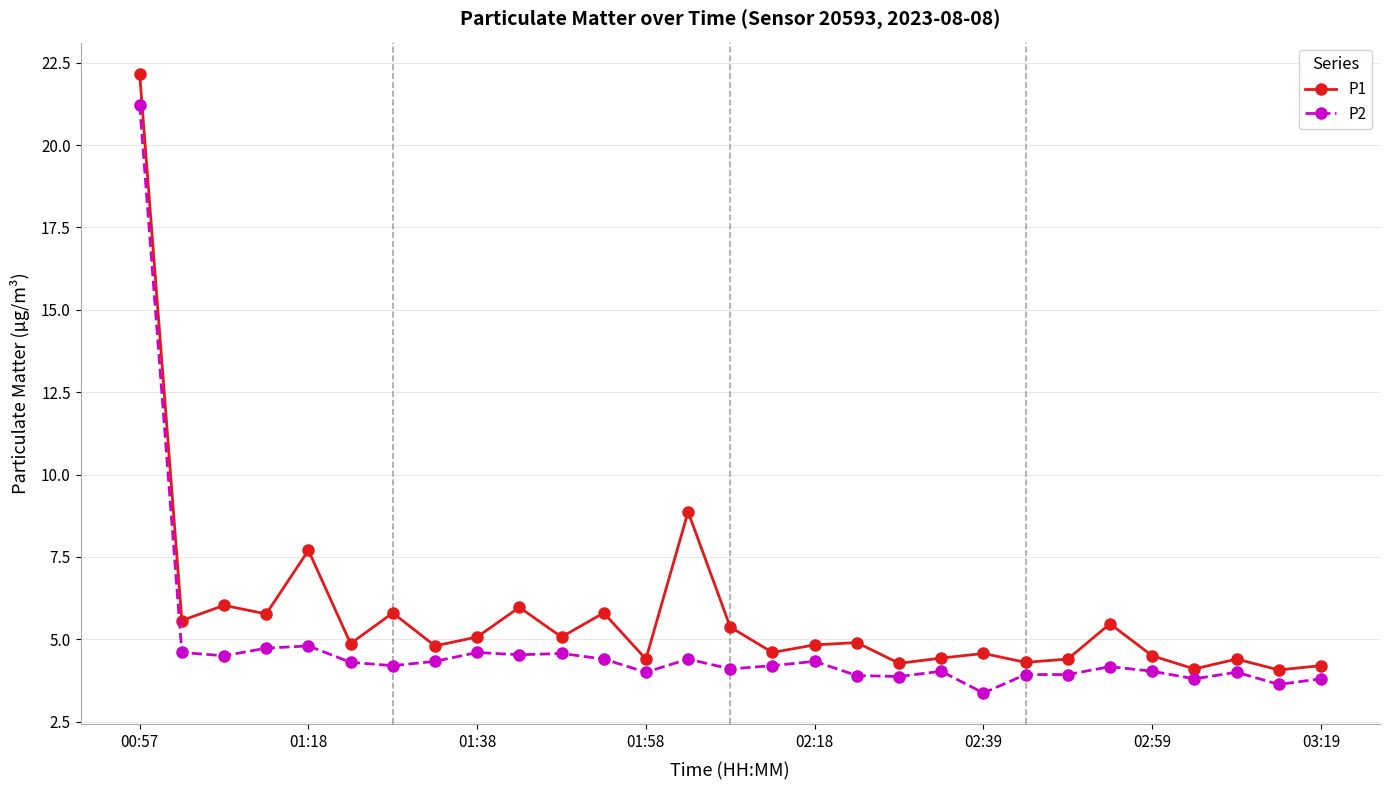

Which series has the largest range (max minus min)?

P1